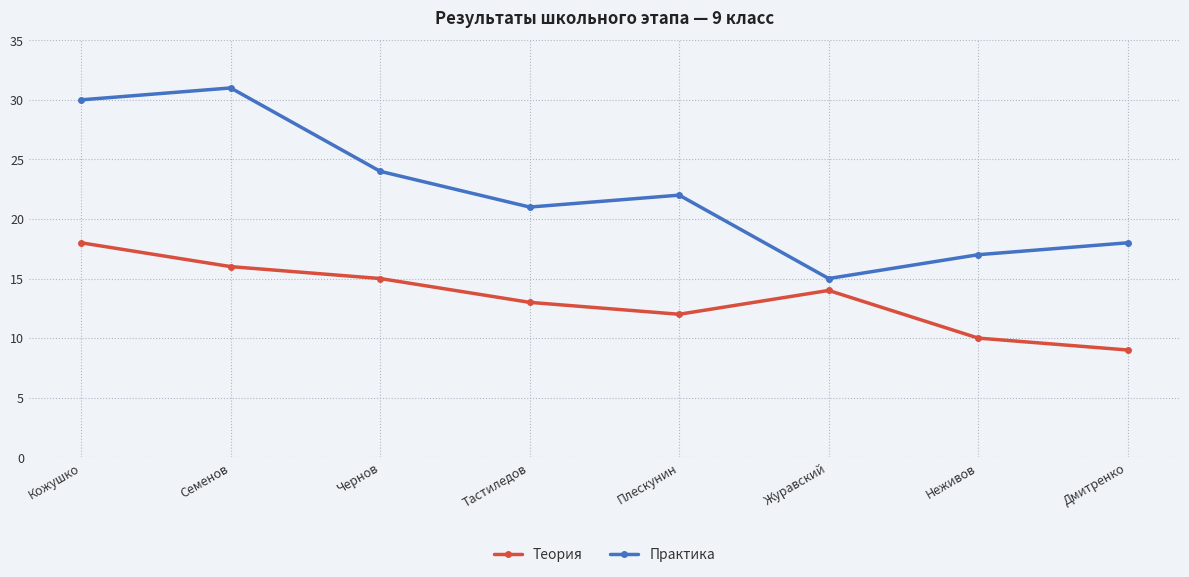

Does the chart have visible grid lines?

Yes